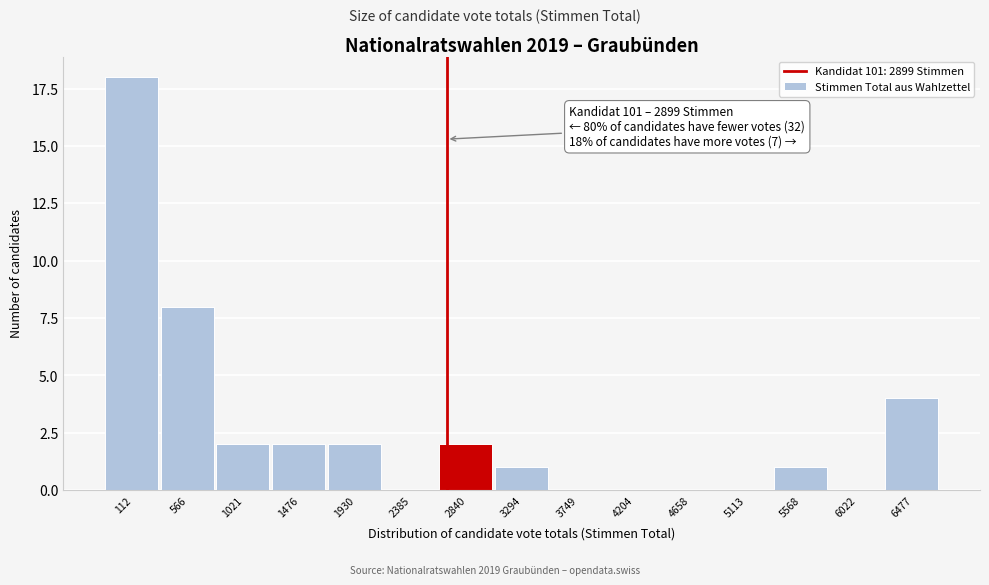

Reading left to right, list all the values displayed in this chart.

112=18	566=8	1021=2	1476=2	1930=2	2385=0	2840=2	3294=1	3749=0	4204=0	4658=0	5113=0	5568=1	6022=0	6477=4